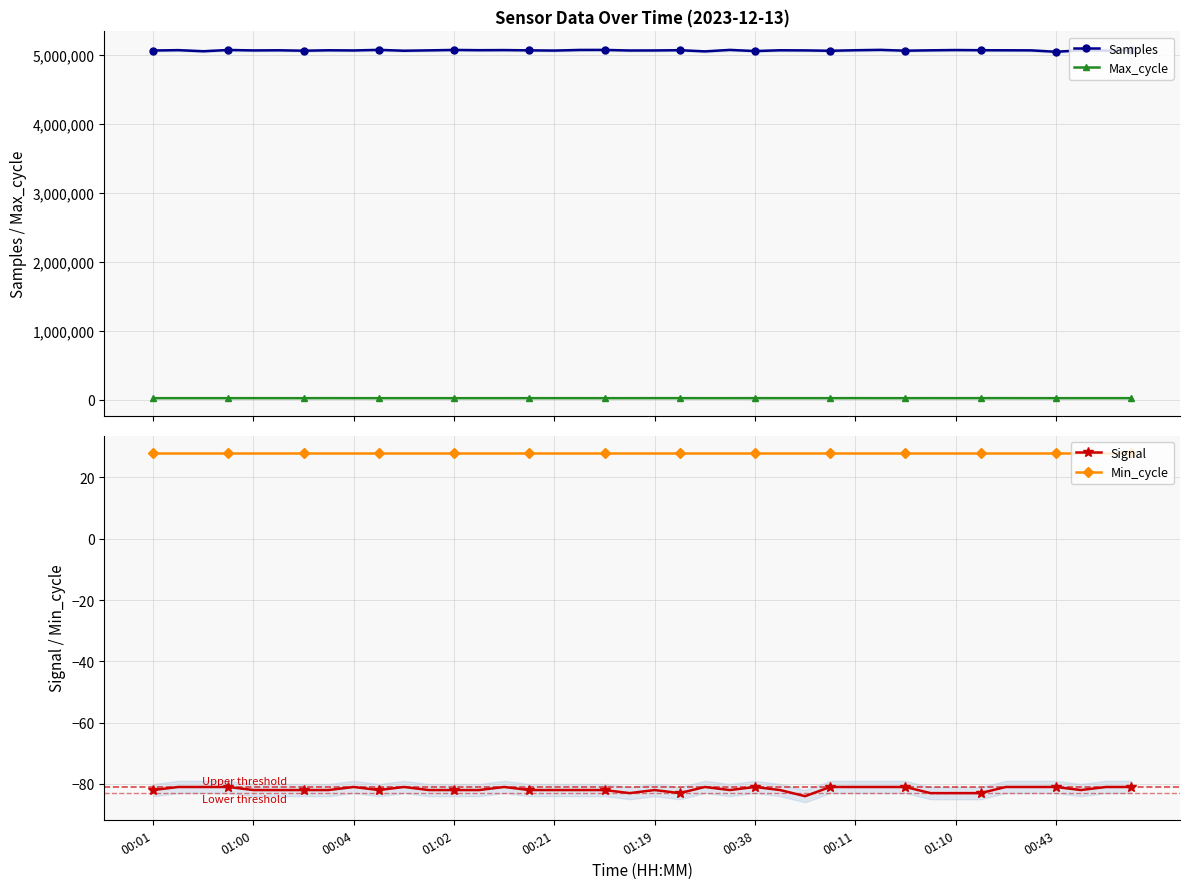

Count the number of data series in this chart.

4